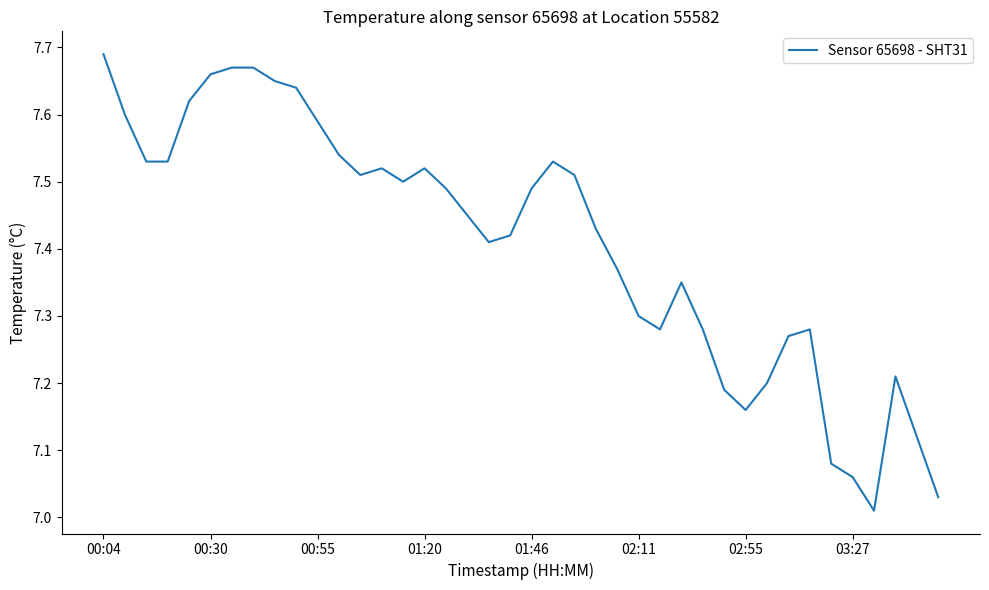

What is the difference between the maximum and minimum values?

0.7